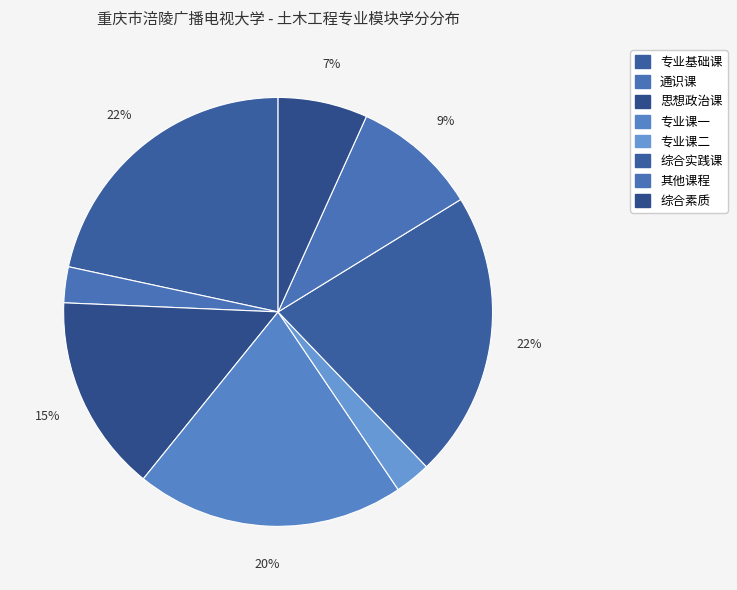

Count the number of slices in the pie.

8